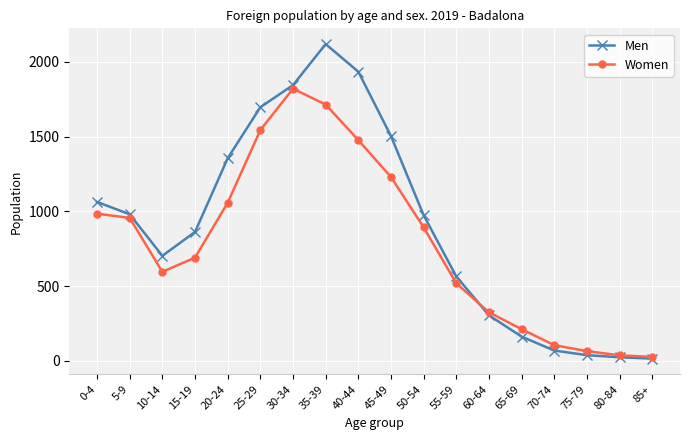

What is the label of the 10th point from the left?

45-49